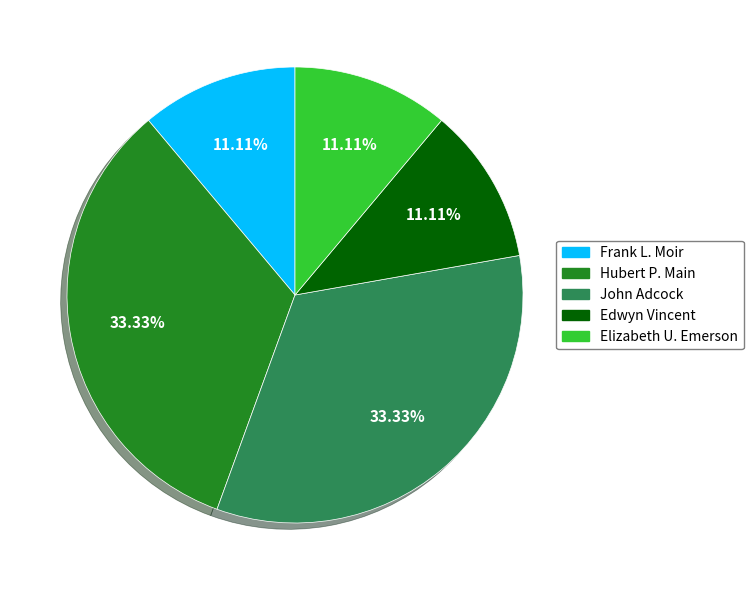

Combined, do Frank L. Moir and Elizabeth U. Emerson account for over 50%?

No